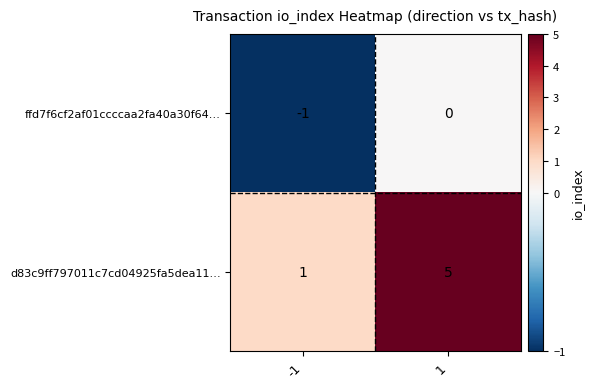

Read the d83c9ff797011c7cd04925fa5dea11… value at 1.

5